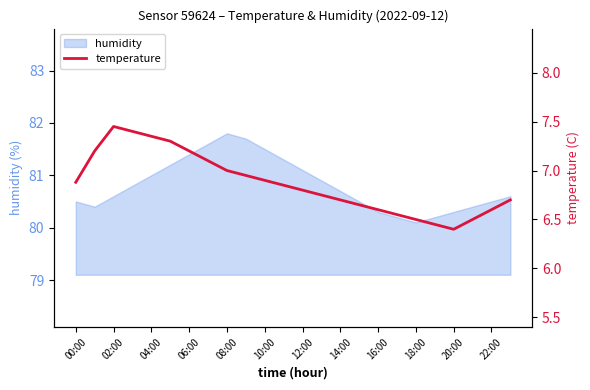

What is the highest value of the humidity series?

81.8